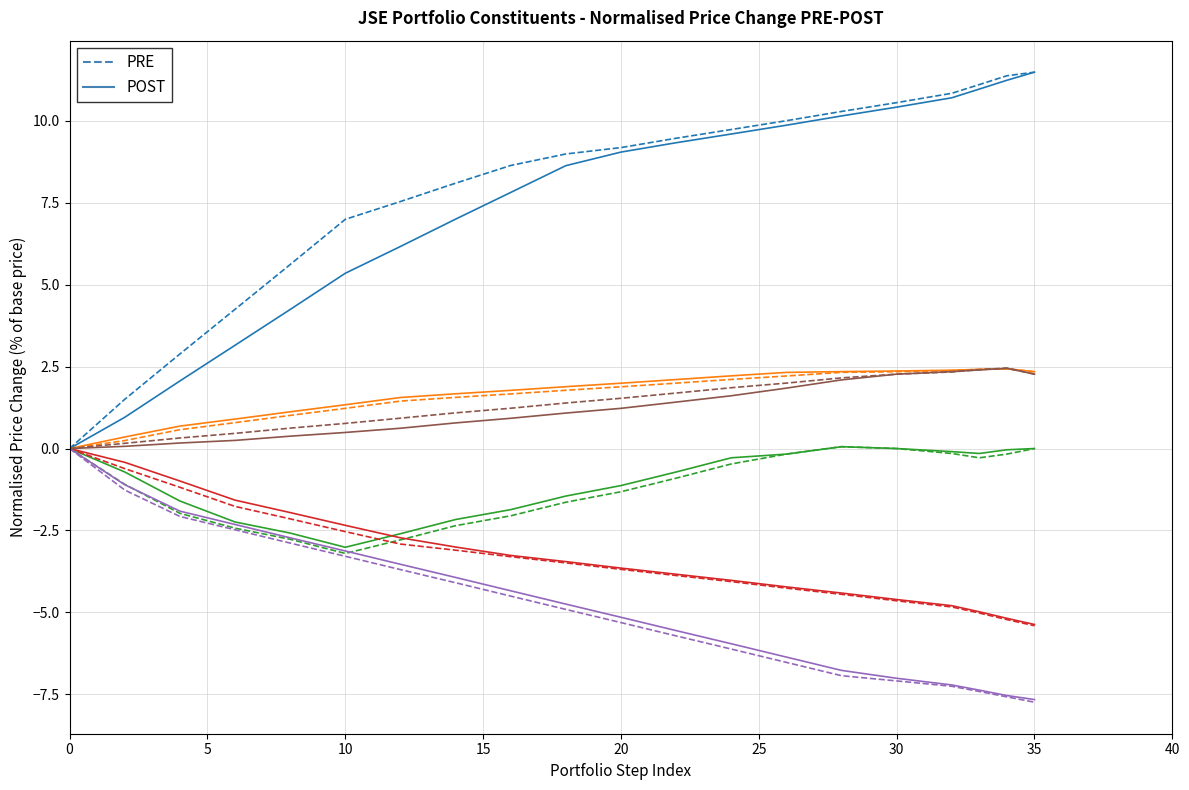

List the series in order of their peak value, lowest first.

PRE, POST